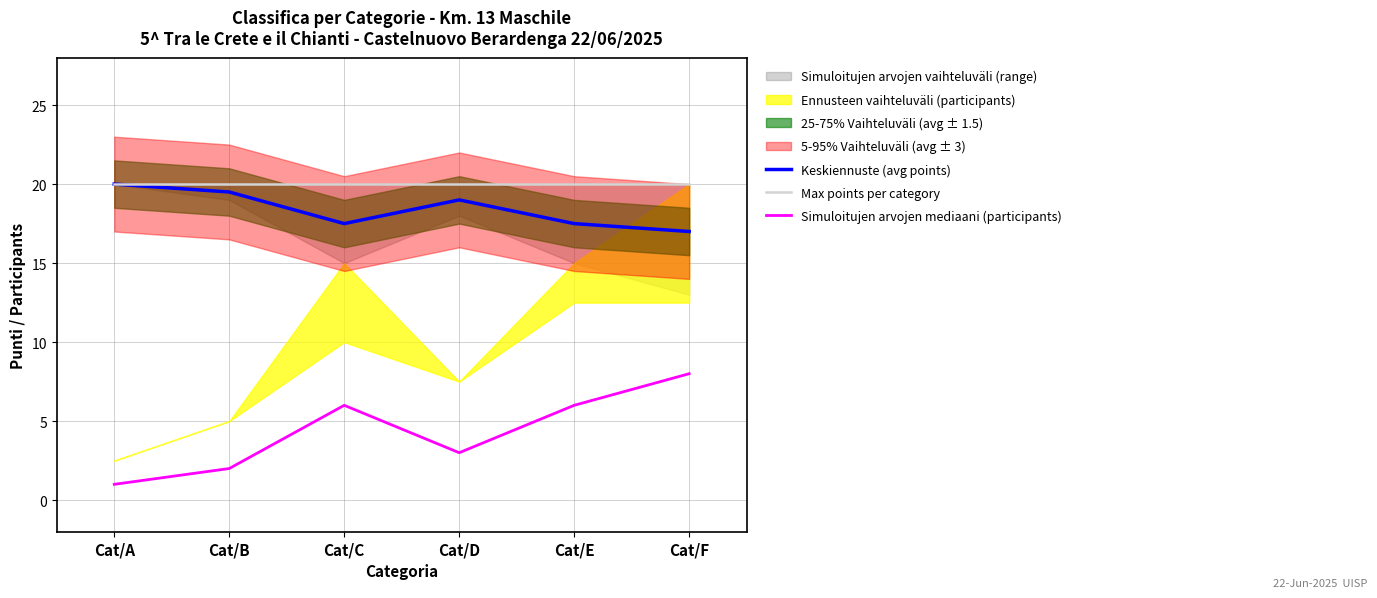

True or false: Simuloitujen arvojen mediaani (participants) and Keskiennuste (avg points) cross at least once.

False